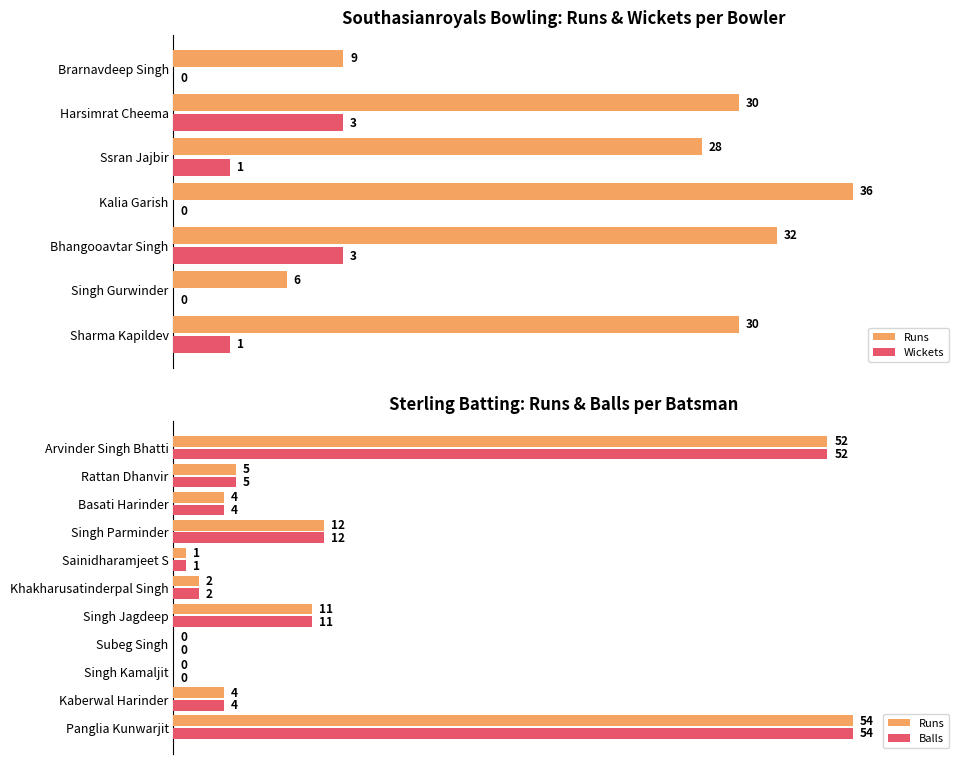

Rank the series by their maximum value, from lowest to highest.

Runs, Balls